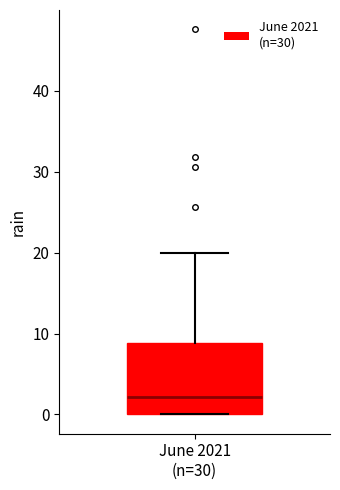

Read this box plot against the y-axis: the position of the median line, the range covered by the box, and the ends of both whiskers. The values are not printed on the chart, so give them approximately, as read against the axis.

median 2, box 0 to 9, whiskers 0 to 20